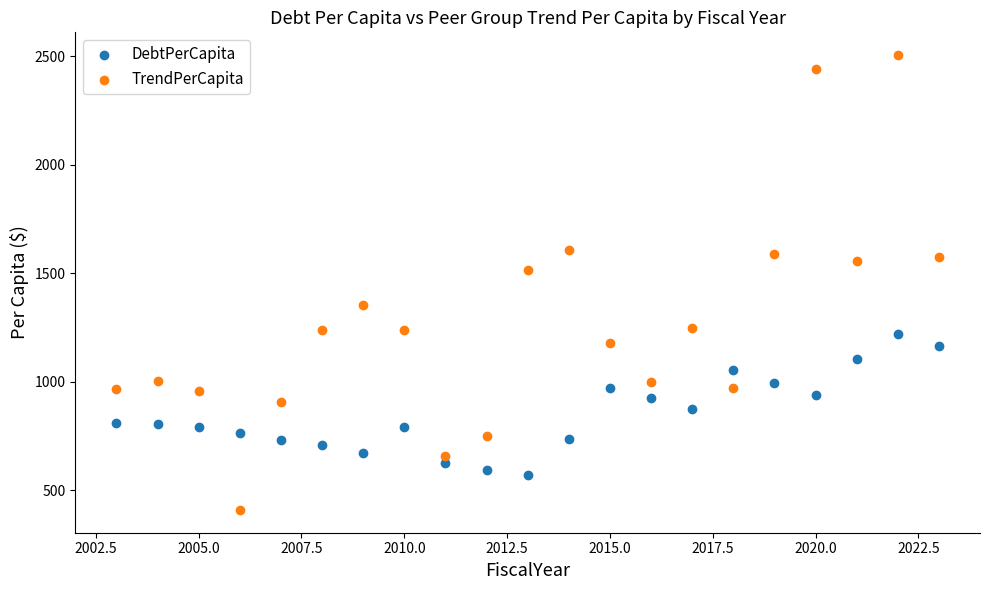

In the TrendPerCapita series, what Y value is closest to 1457?

1513.1